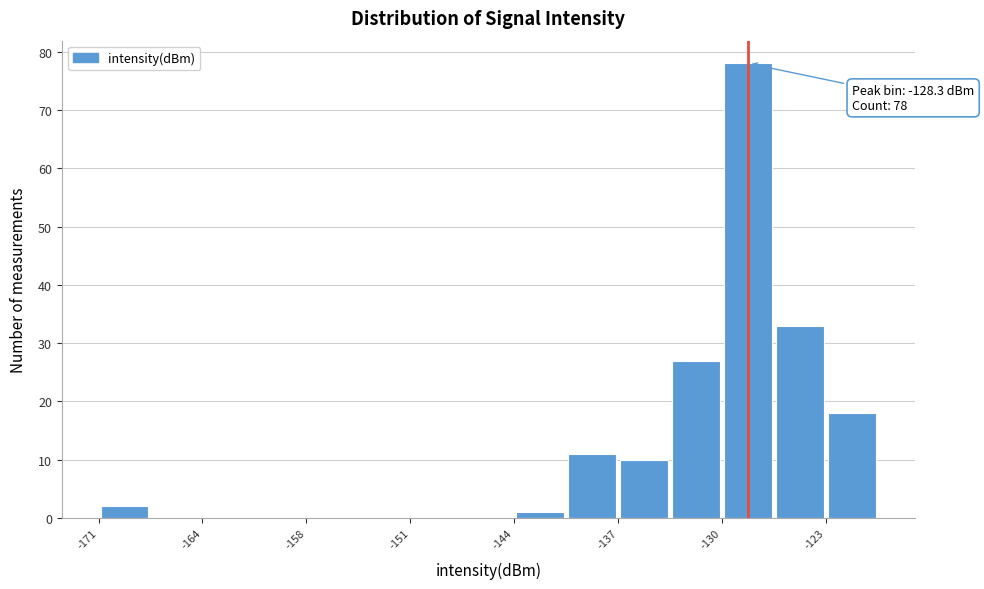

Around what value on the x-axis is the tallest bar? Give the approximate position of its centre, as read against the axis.

-128